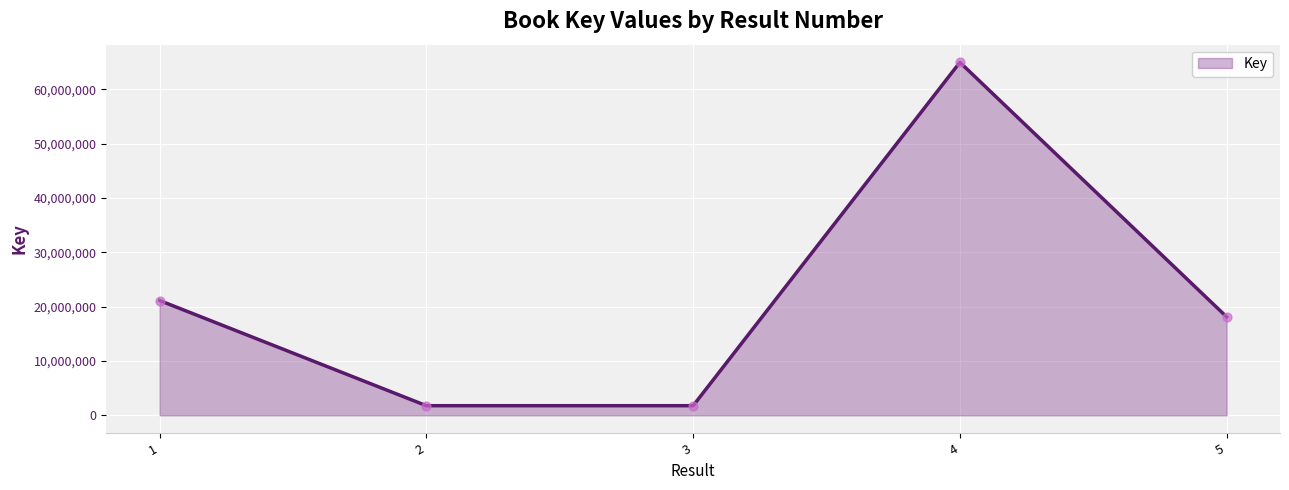

What is the change in value from 1 to 5?

-3011144